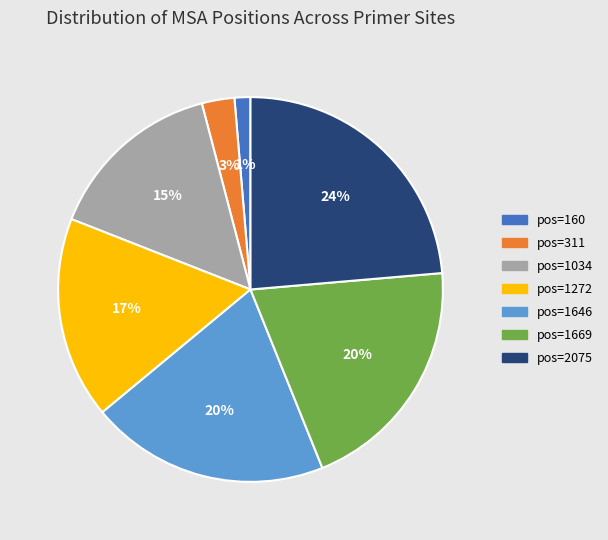

Is there any slice that represents more than half of the pie?

No